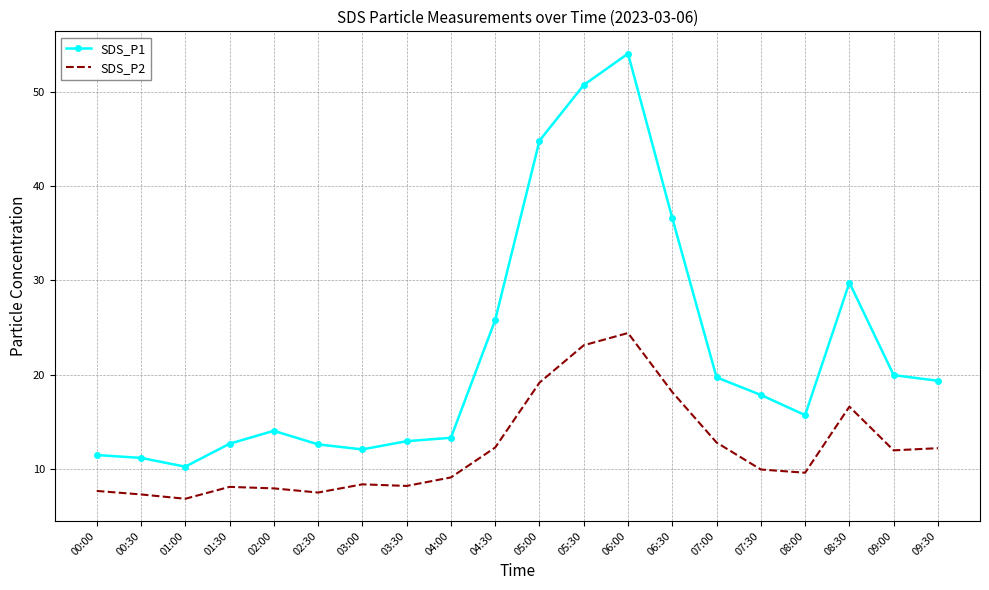

What is the spread (max minus min) of values at 04:30?

13.5